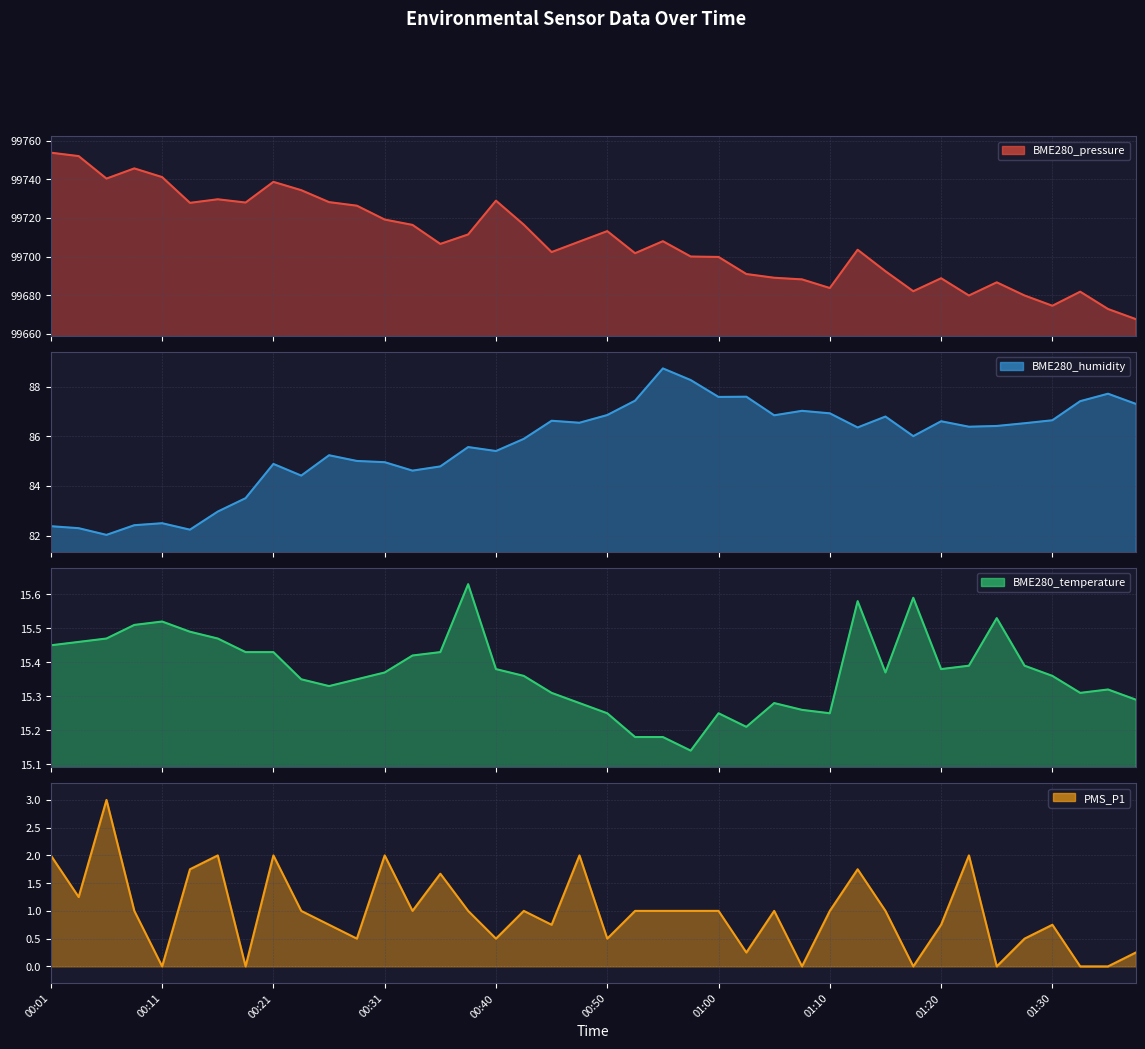

What is the spread (max minus min) of values at 39?

99667.3